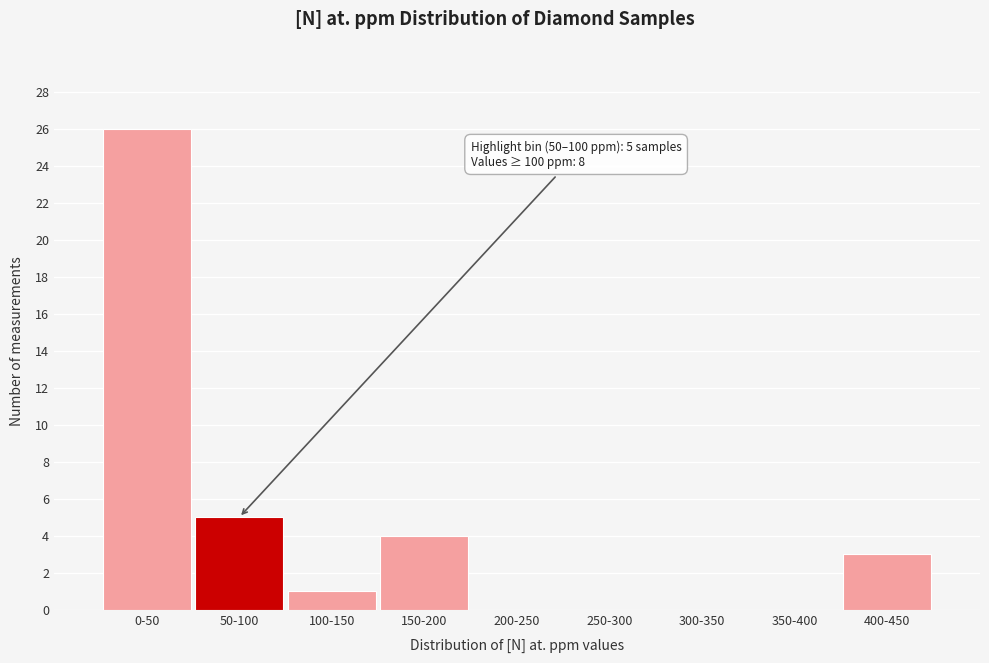

Reading left to right, what are all the values shown in this chart?

0-50=26	50-100=5	100-150=1	150-200=4	200-250=0	250-300=0	300-350=0	350-400=0	400-450=3